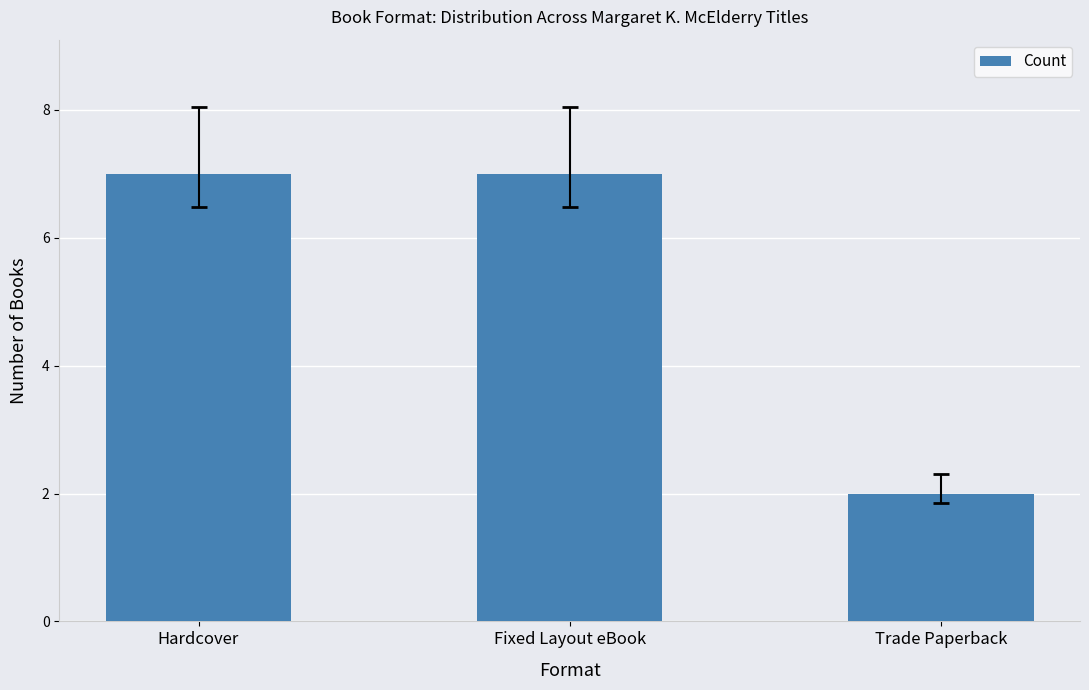

Where is the data nearest to the value 4?

Trade Paperback